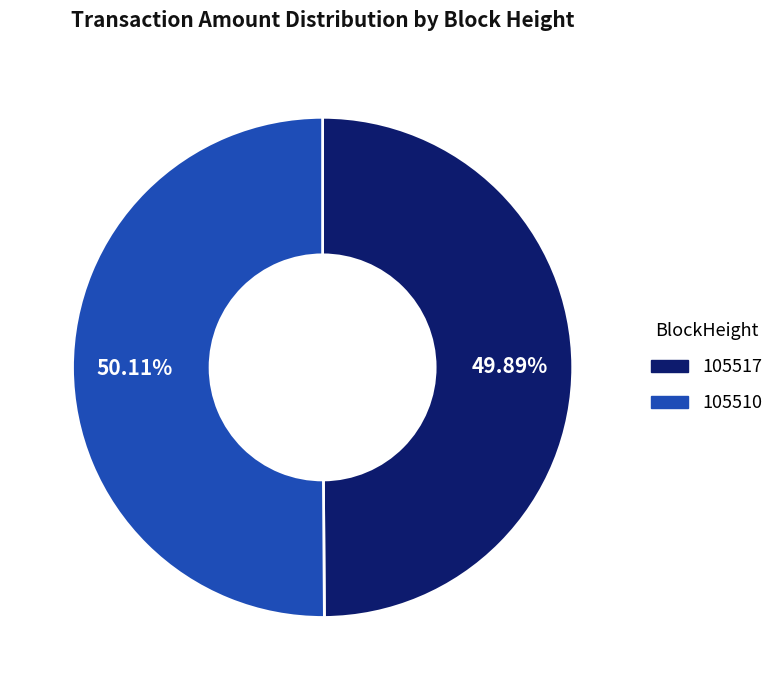

Approximately how many times larger is the value at 105517 compared to 105510?

1.0